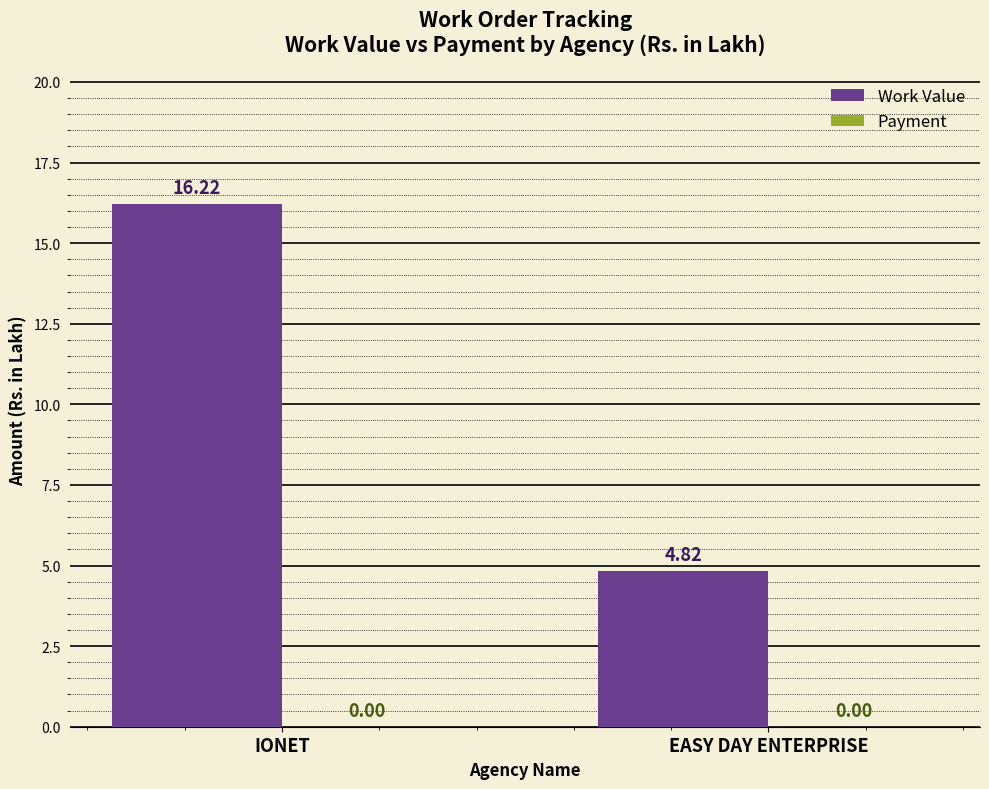

What is the label of the 2nd bar from the left?

EASY DAY ENTERPRISE